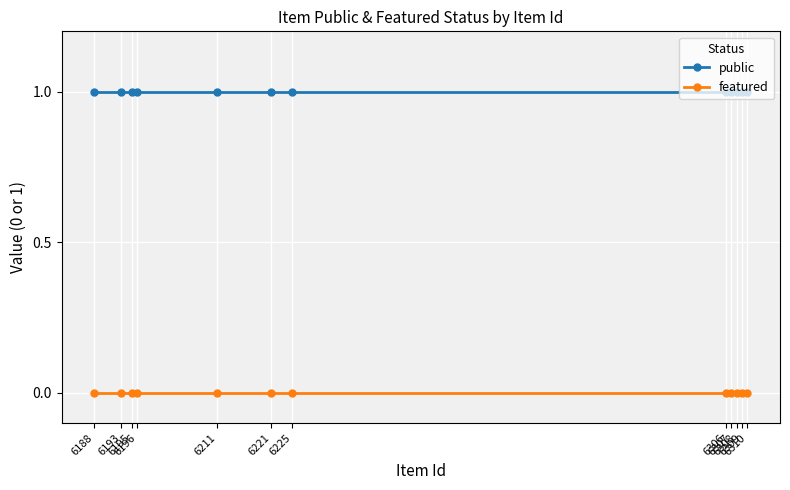

At how many categories does at least one series exceed 0?

12